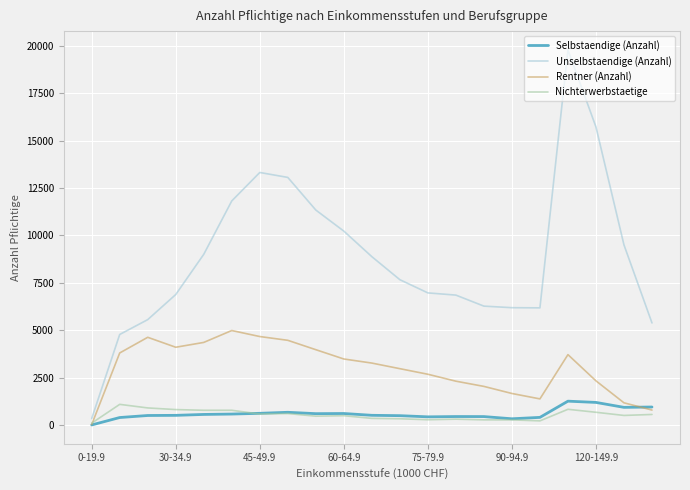

Which series has the largest total across all categories?

Unselbstaendige (Anzahl)